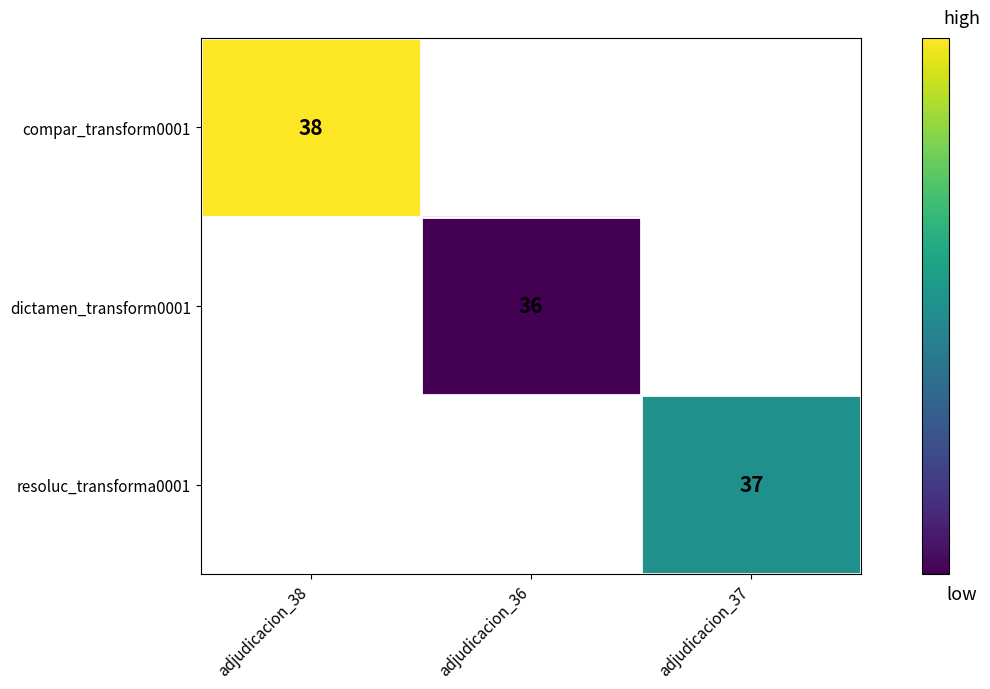

The value of compar_transform0001 at adjudicacion_38 is 51. True or false?

False